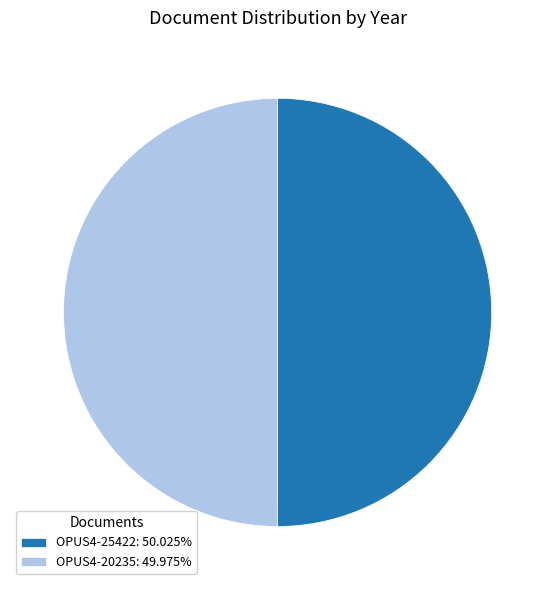

Is it true that OPUS4-20235 is 50% of the pie?

True